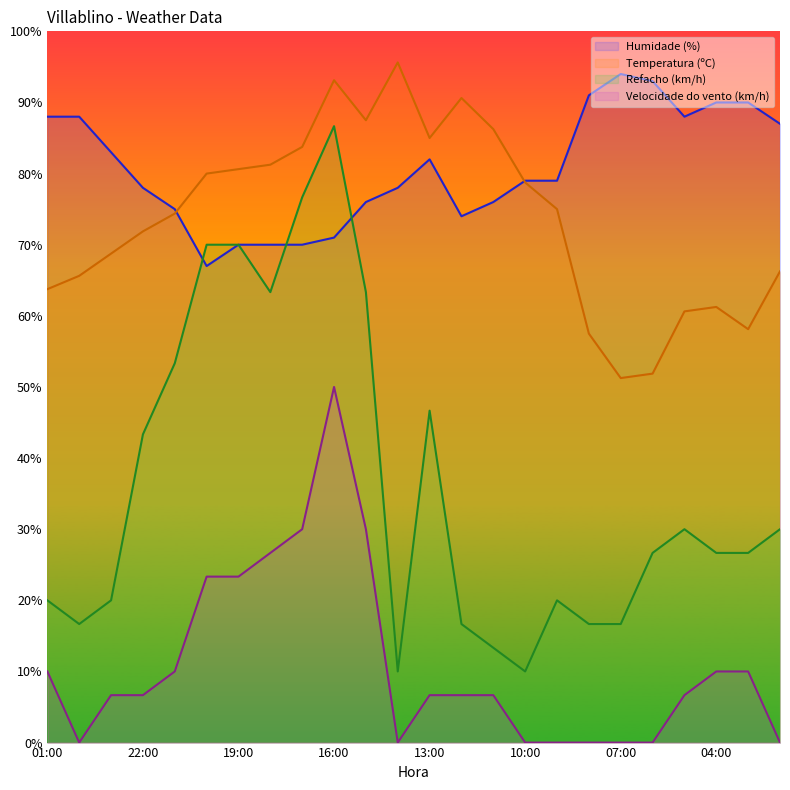

How many lines are shown in the chart?

4